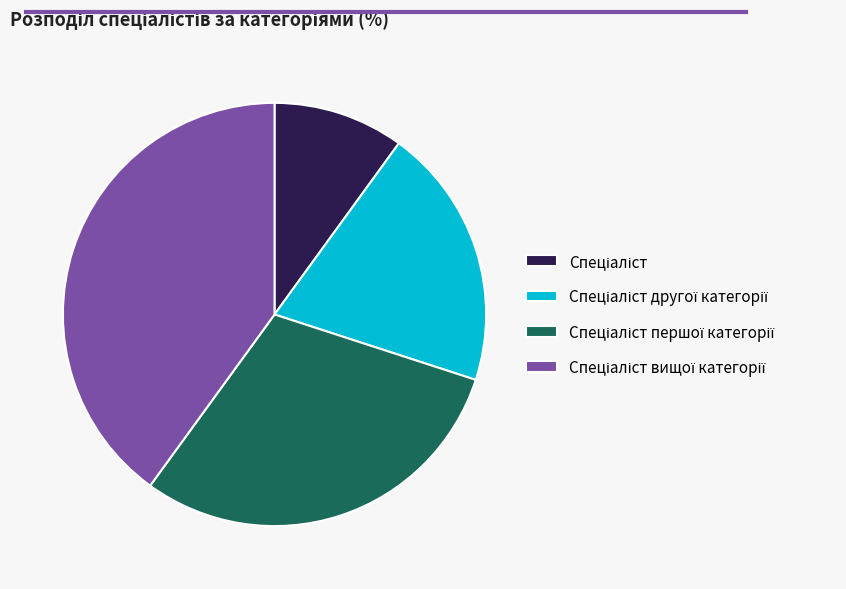

Is there any slice that represents more than half of the pie?

No